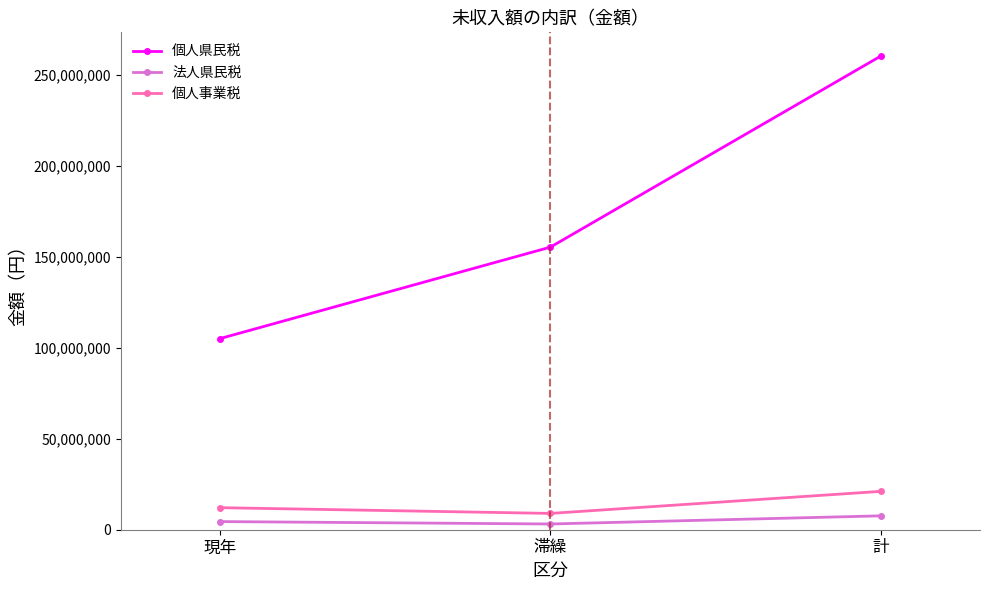

What is the lowest value of the 個人事業税 series?

8960540